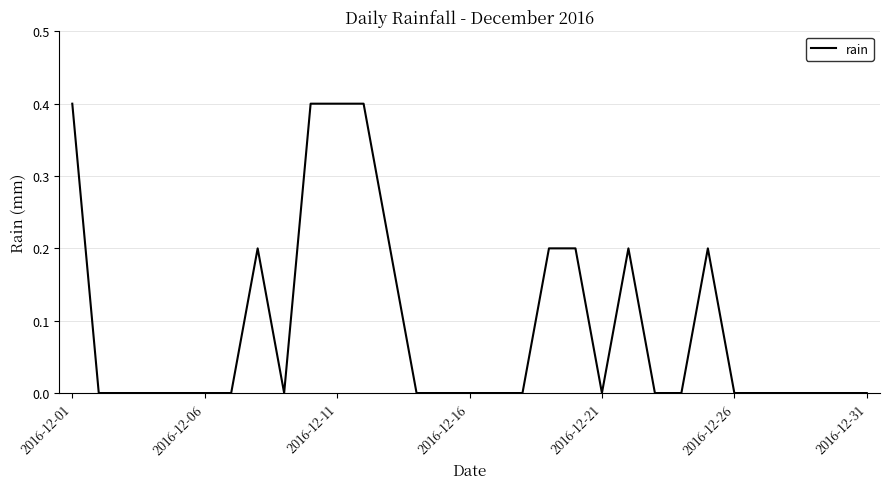

What is the maximum value shown in the chart?

0.4